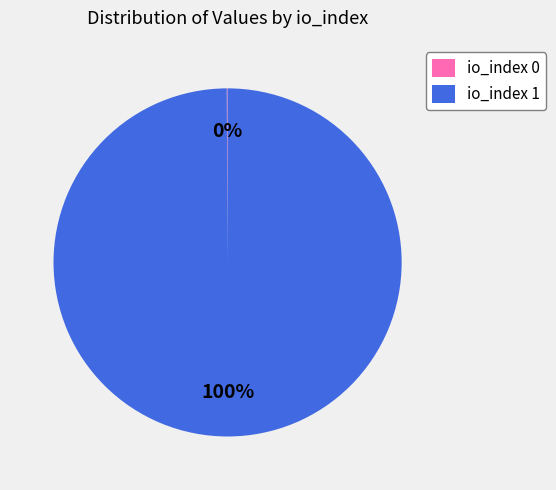

To the nearest percent, what is the difference between the largest and smallest slice percentages?

100%